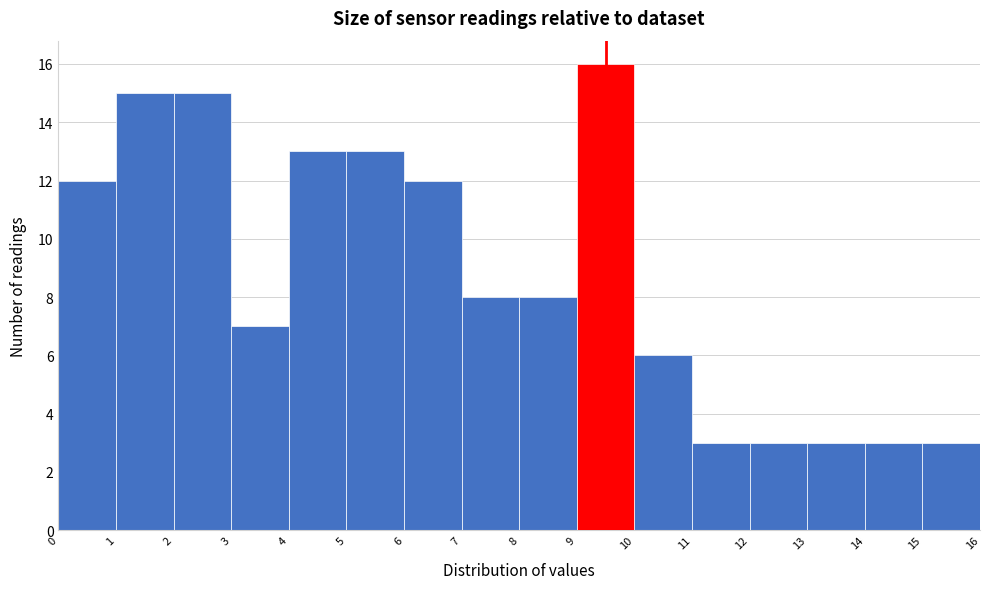

What is the height of the bar covering 2 to 3 on the x-axis? The values are not printed on the chart, so give them approximately, as read against the axis.

15